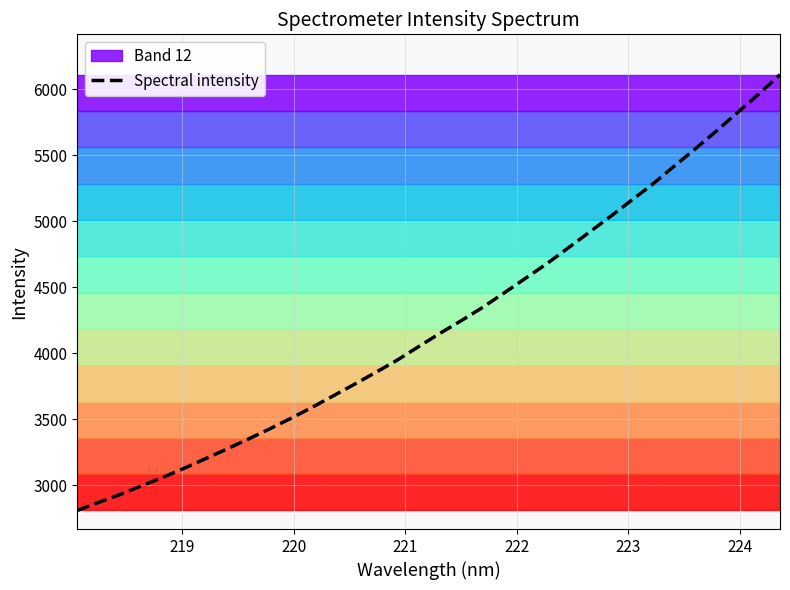

What is the difference between the maximum and second lowest values?

3239.5